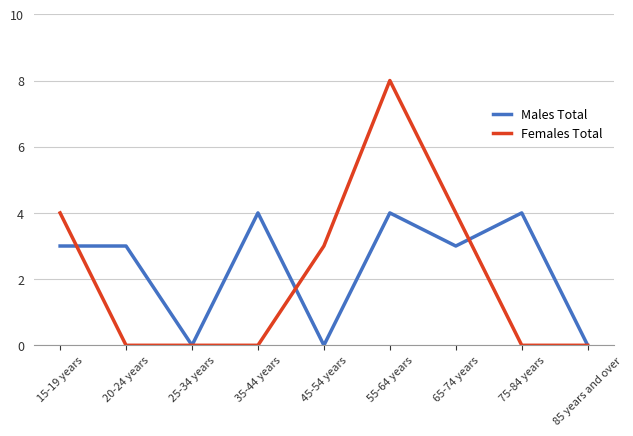

Is the value of Females Total at 75-84 years greater than the value of Males Total at 20-24 years?

No